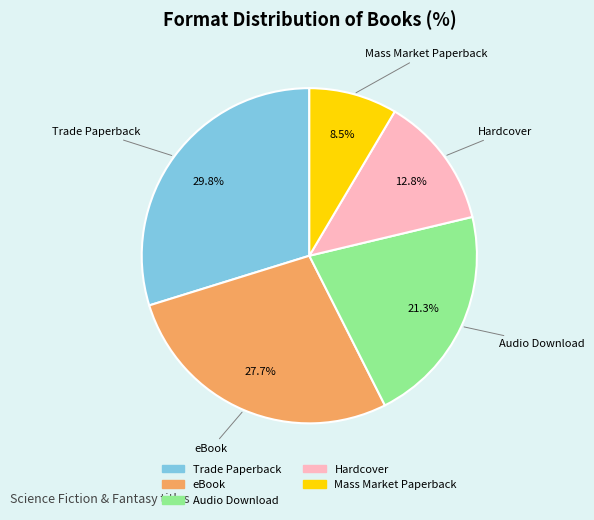

How many slices are in this pie chart?

5